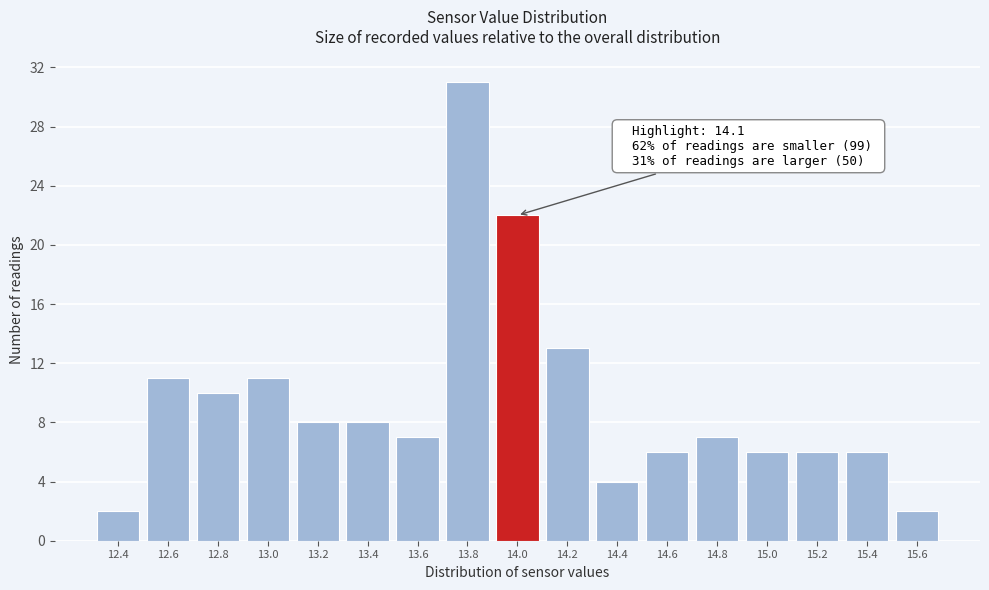

Reading right to left, list all the values displayed in this chart.

2	6	6	6	7	6	4	13	22	31	7	8	8	11	10	11	2